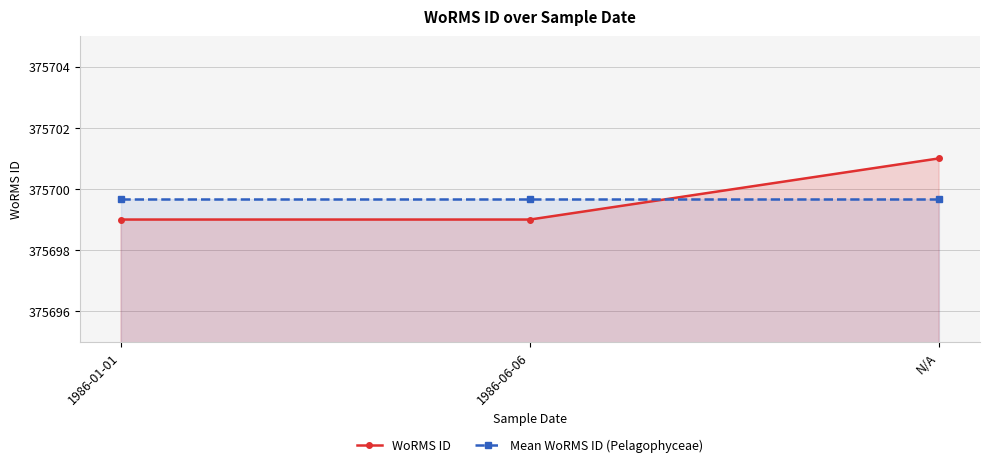

Does the chart display data point markers on the line(s)?

Yes